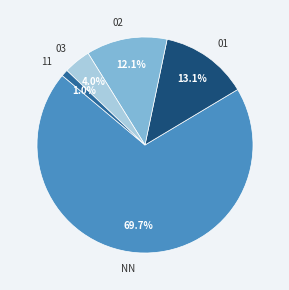

Does 11 represent more than half of the total?

No